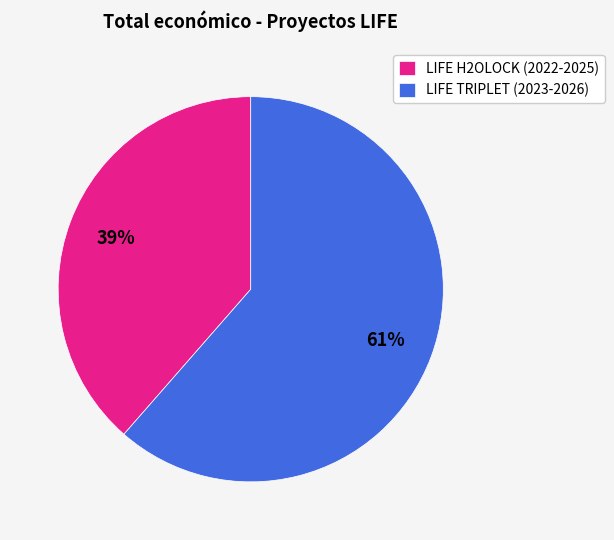

To the nearest percent, what is the average slice percentage?

50%